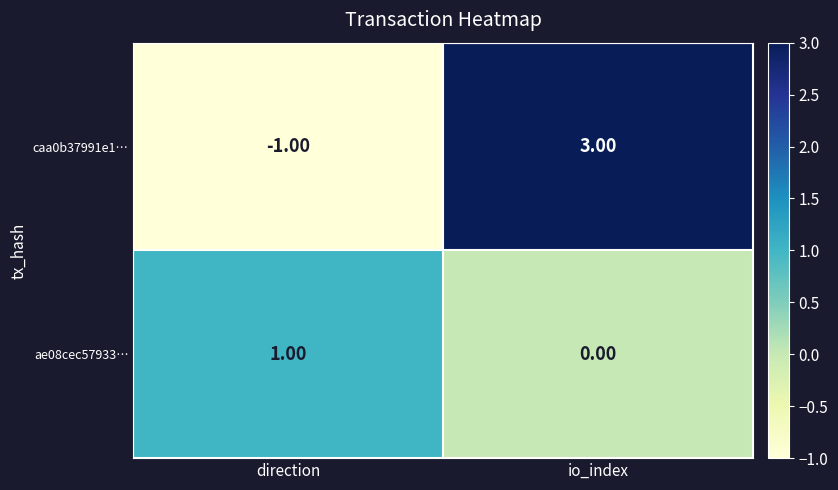

Which series has the largest range (max minus min)?

caa0b37991e1…